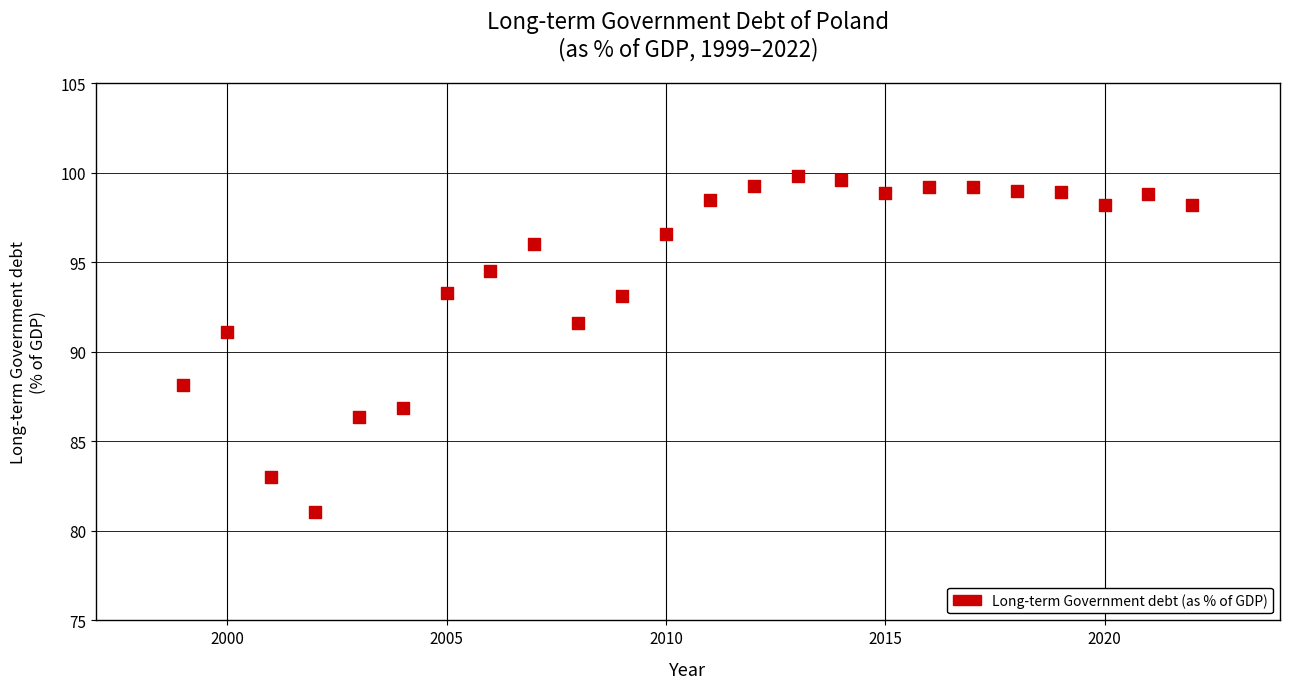

What is the range of Y values (max minus min)?

18.8